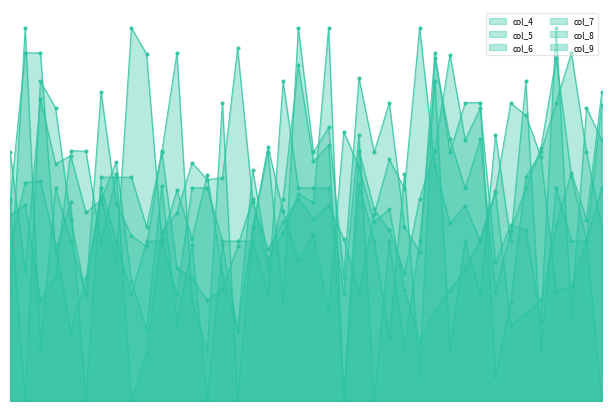

At which category is the sum across all series the highest?

53602